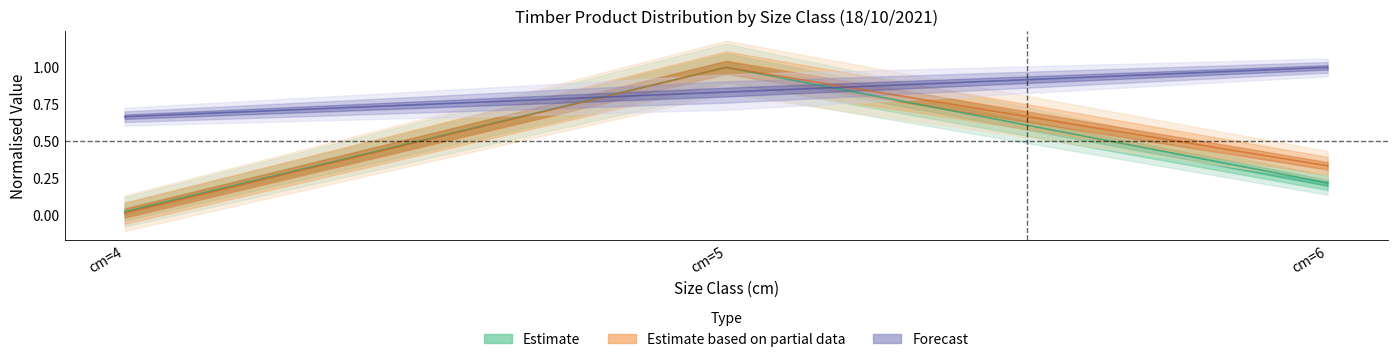

Reading left to right, what are all the values shown in this chart?

cm: 0.7	0.8	1.0
produit_nbre: 0.0	1.0	0.2
produit_vtgr: 0.0	1.0	0.3